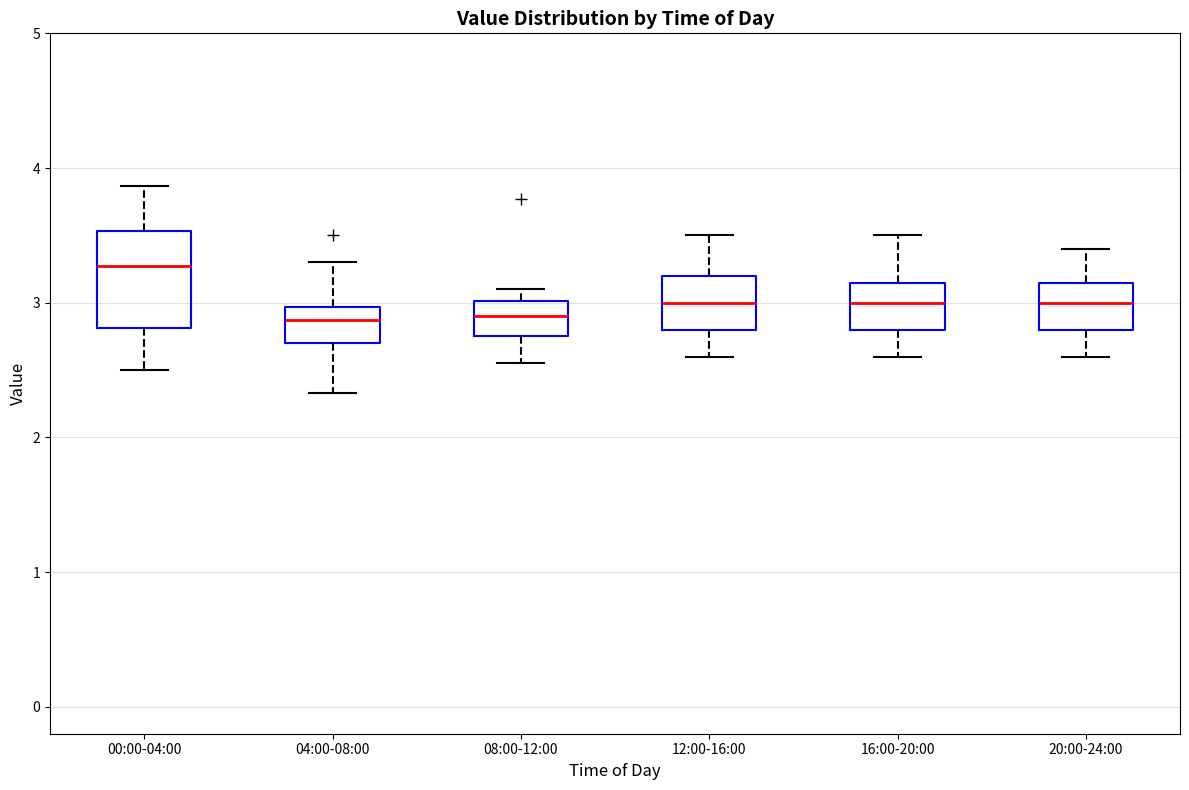

Which box's median line is the highest?

00:00-04:00